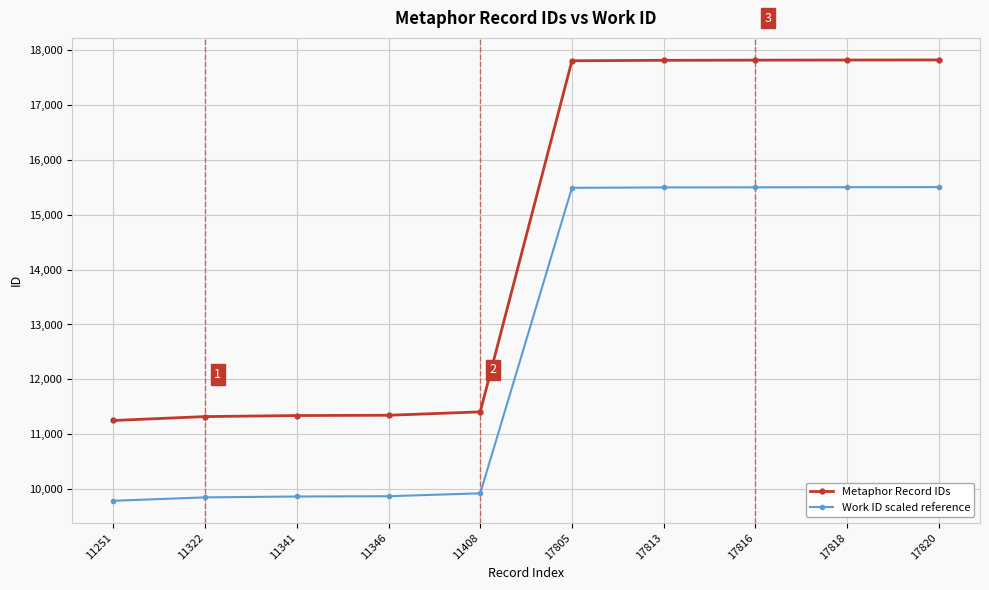

Which series has the largest total across all categories?

Metaphor Record IDs